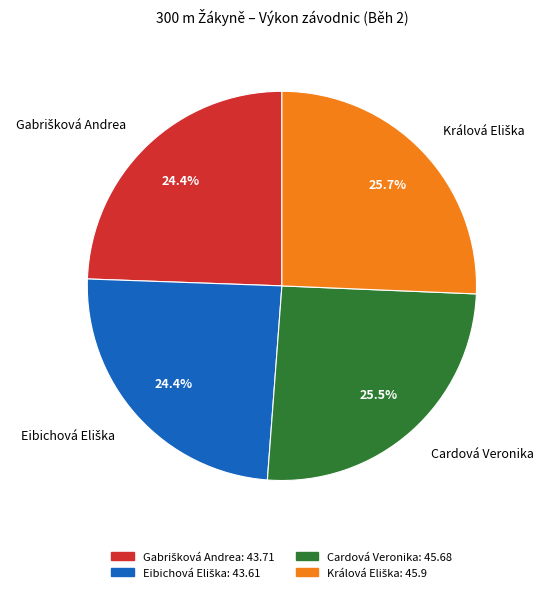

Does Cardová Veronika represent more than half of the total?

No